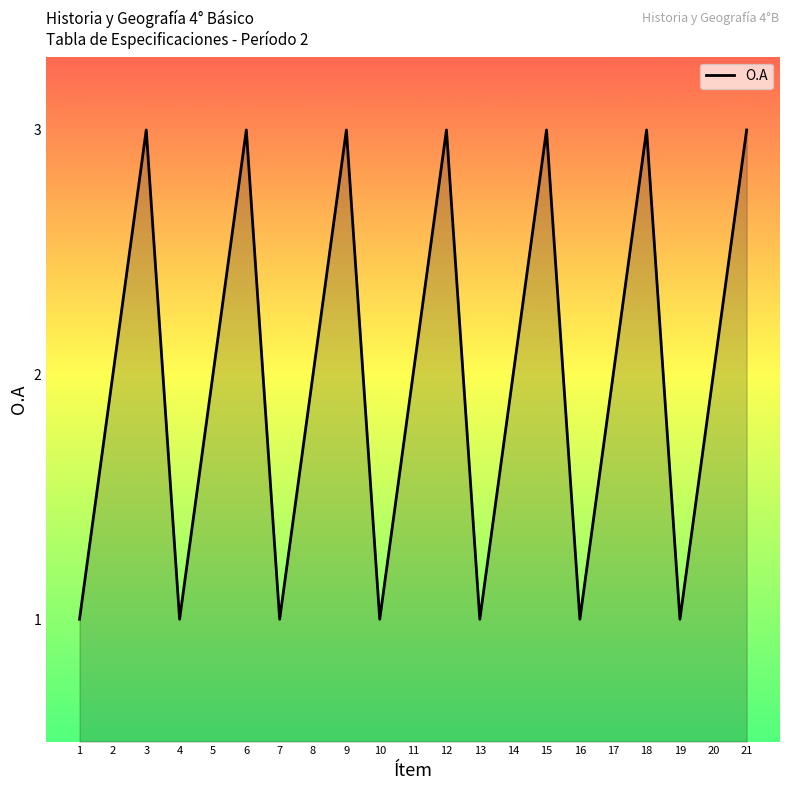

What is the change in value from 1 to 14?

+1